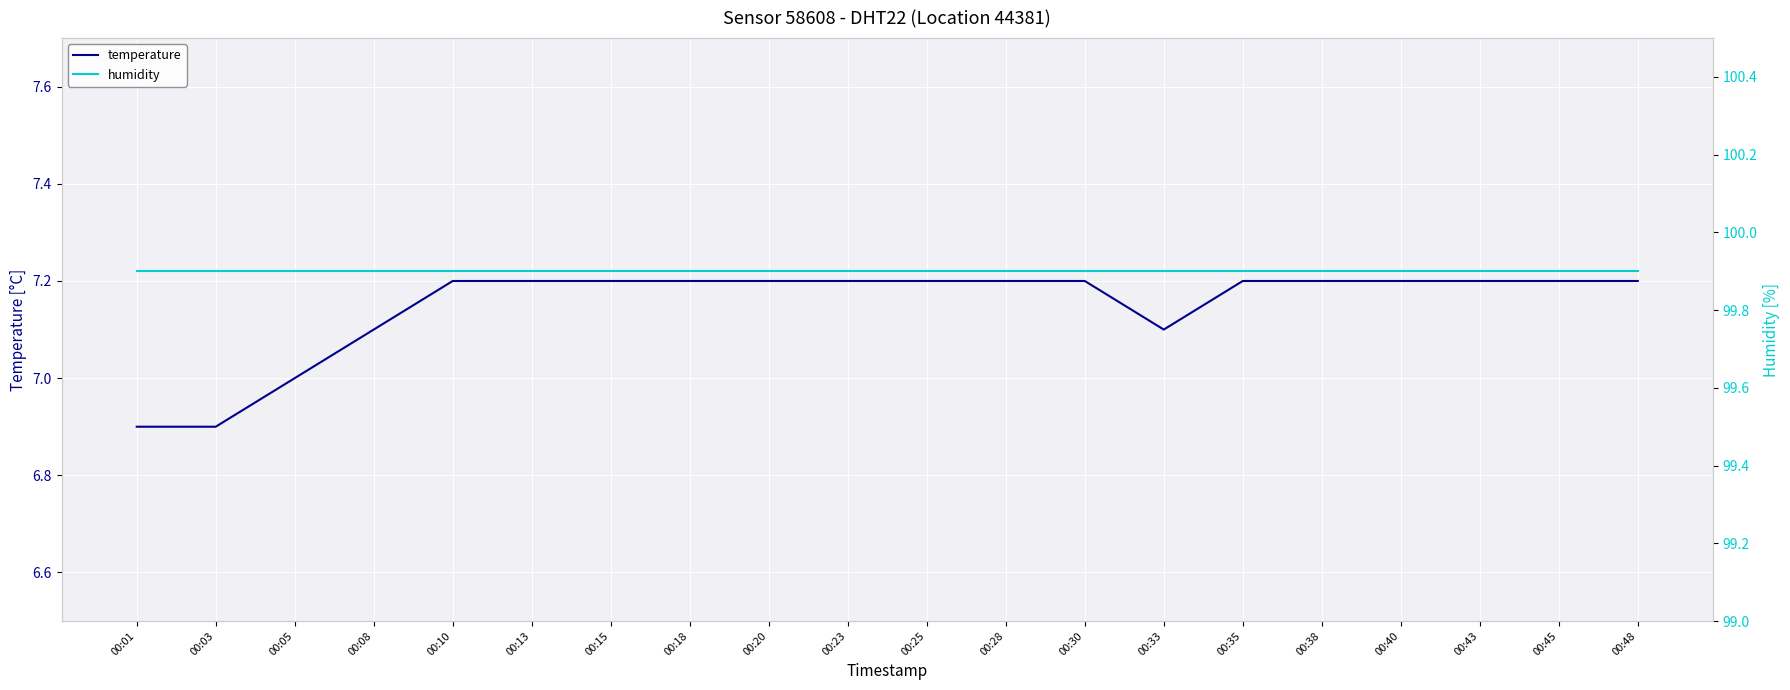

True or false: humidity has a value of 99.9 at 00:35.

True